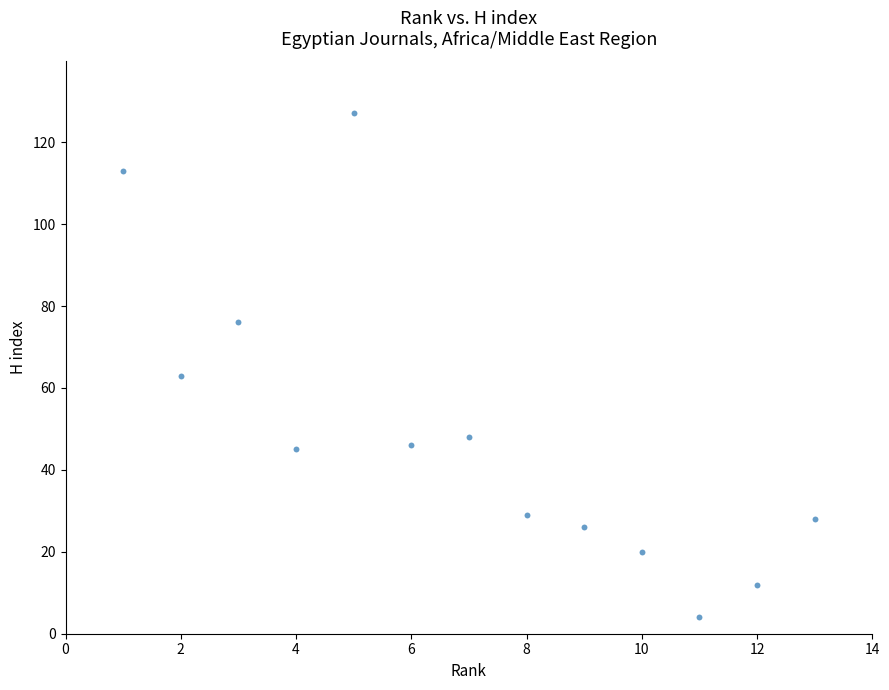

What is the range of X values (max minus min)?

12